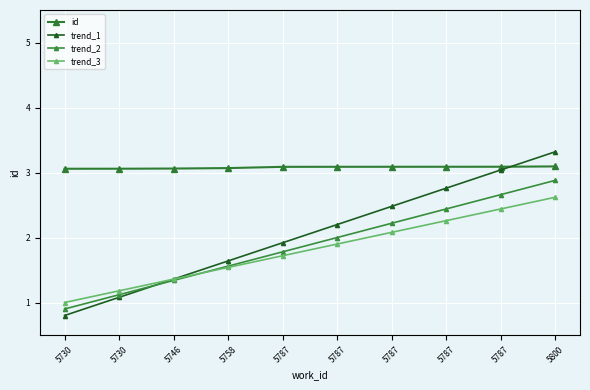

How many values in the trend_1 series exceed 2?

5